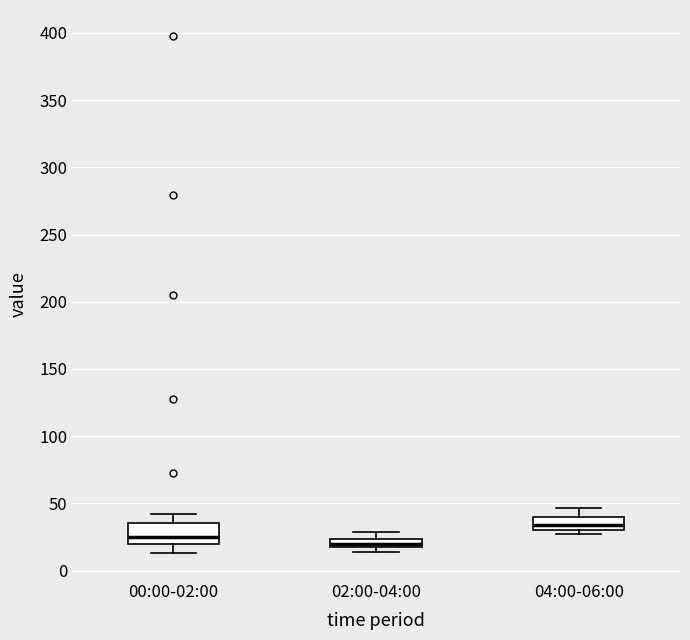

Where is the lower edge of the box for 02:00-04:00 on the y-axis? The values are not printed on the chart, so give them approximately, as read against the axis.

15